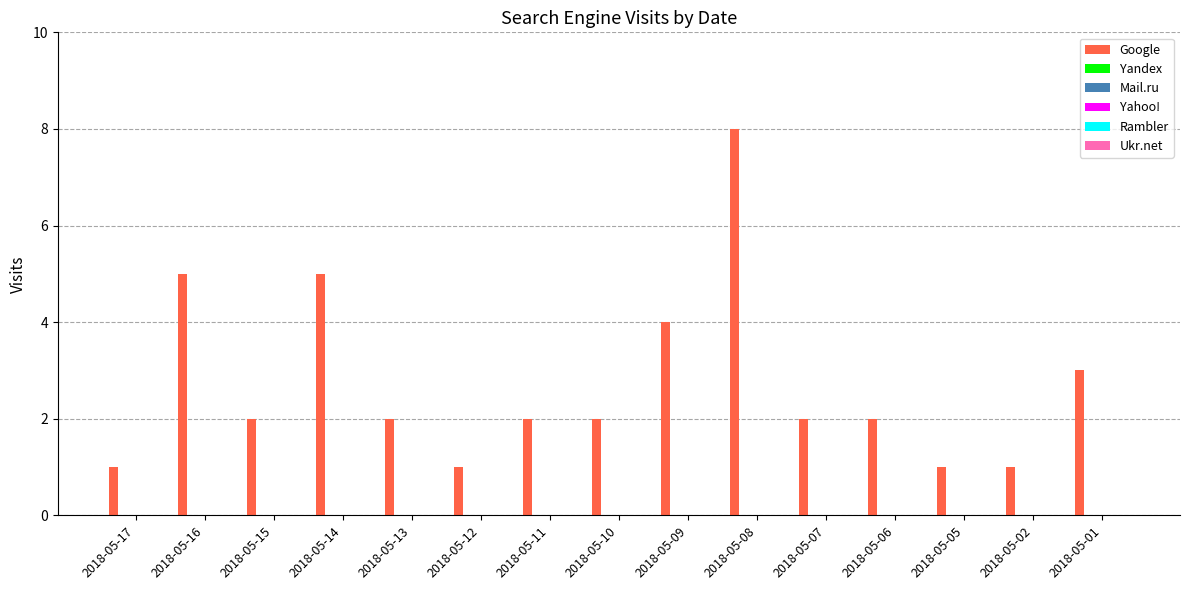

What is the value of the 10th bar from the left?

8